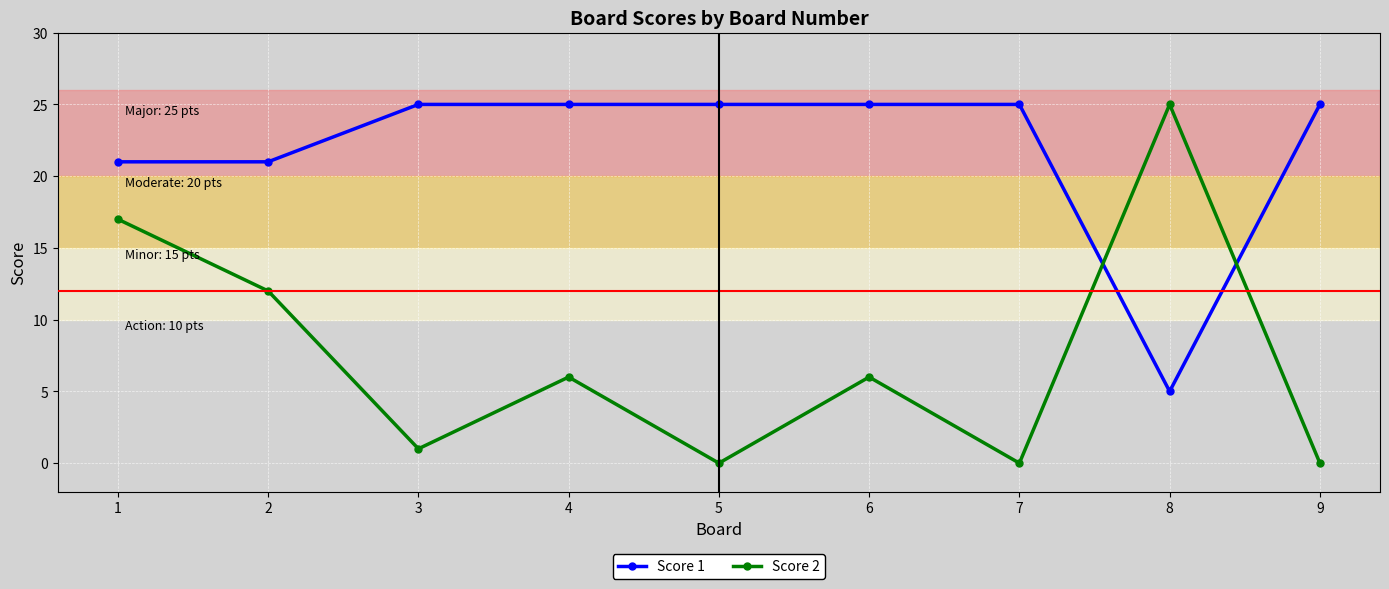

Reading left to right, what are all the values shown in this chart?

Score 1: 1=21	2=21	3=25	4=25	5=25	6=25	7=25	8=5	9=25
Score 2: 1=17	2=12	3=1	4=6	5=0	6=6	7=0	8=25	9=0